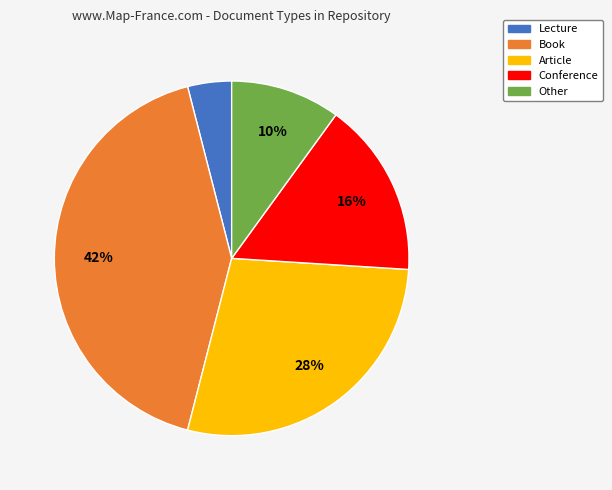

To the nearest percent, what portion does Conference represent?

16%